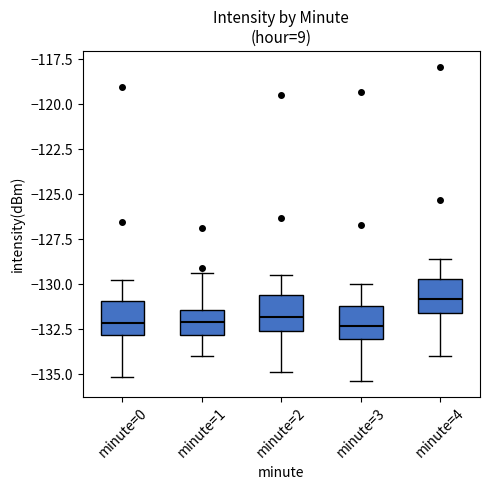

Reading left to right, read every box against the y-axis: the position of its median line, the range the box covers, and the ends of its whiskers. The values are not printed on the chart, so give them approximately, as read against the axis.

minute=0: median -132.0, box -133.0 to -131.0, whiskers -135.0 to -130.0
minute=1: median -132.0, box -133.0 to -131.5, whiskers -134.0 to -129.5
minute=2: median -132.0, box -132.5 to -130.5, whiskers -135.0 to -129.5
minute=3: median -132.5, box -133.0 to -131.0, whiskers -135.5 to -130.0
minute=4: median -131.0, box -131.5 to -129.5, whiskers -134.0 to -128.5